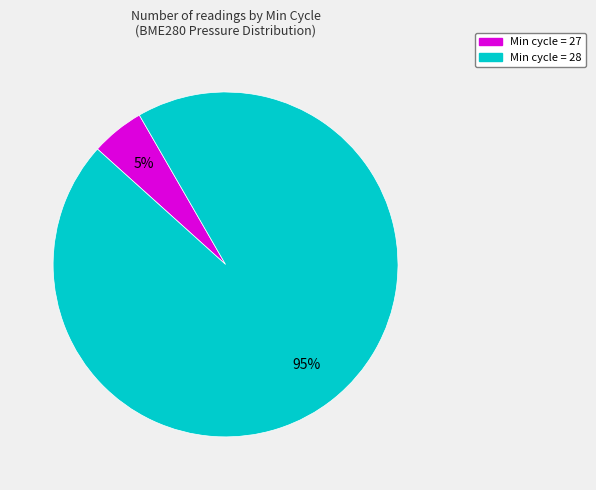

Is there any slice that represents more than half of the pie?

Yes